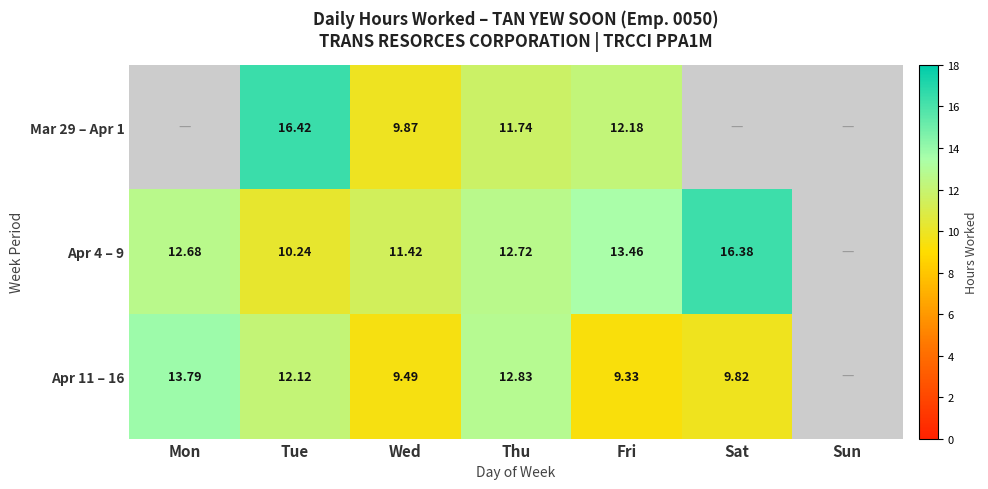

Is the value of Apr 11 – 16 at Mon greater than the value of Apr 4 – 9 at Fri?

Yes